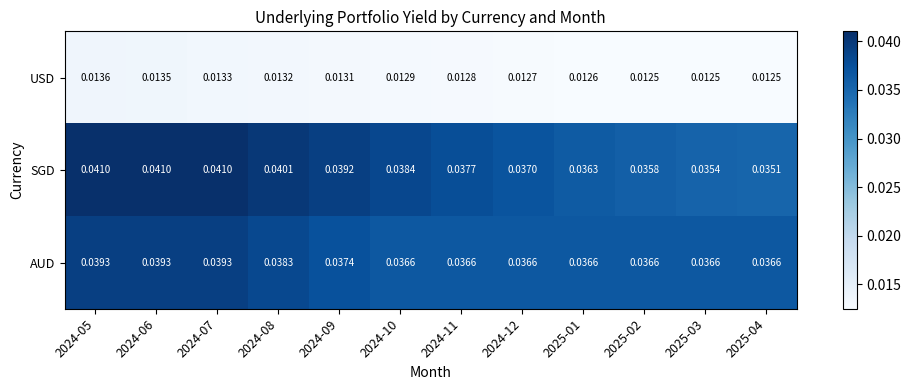

Which series changed the most between 2024-07 and 2025-02?

SGD